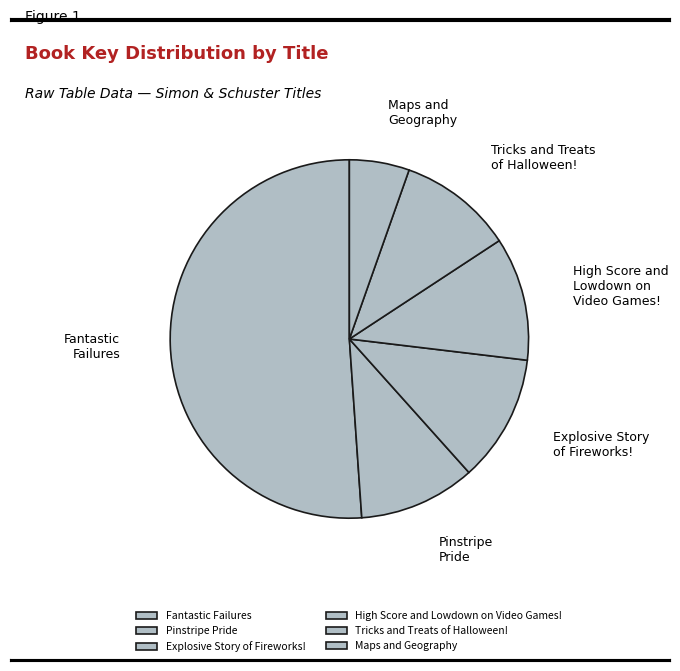

Is Fantastic Failures the majority of the pie?

Yes